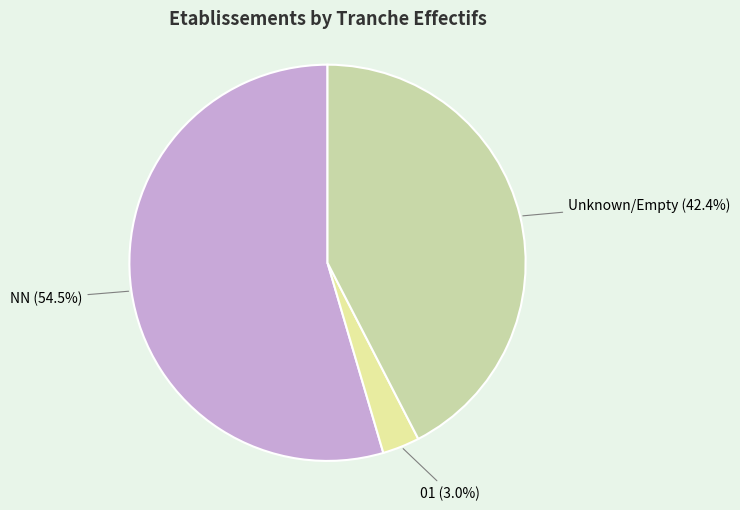

To the nearest percent, what is the average slice percentage?

33%